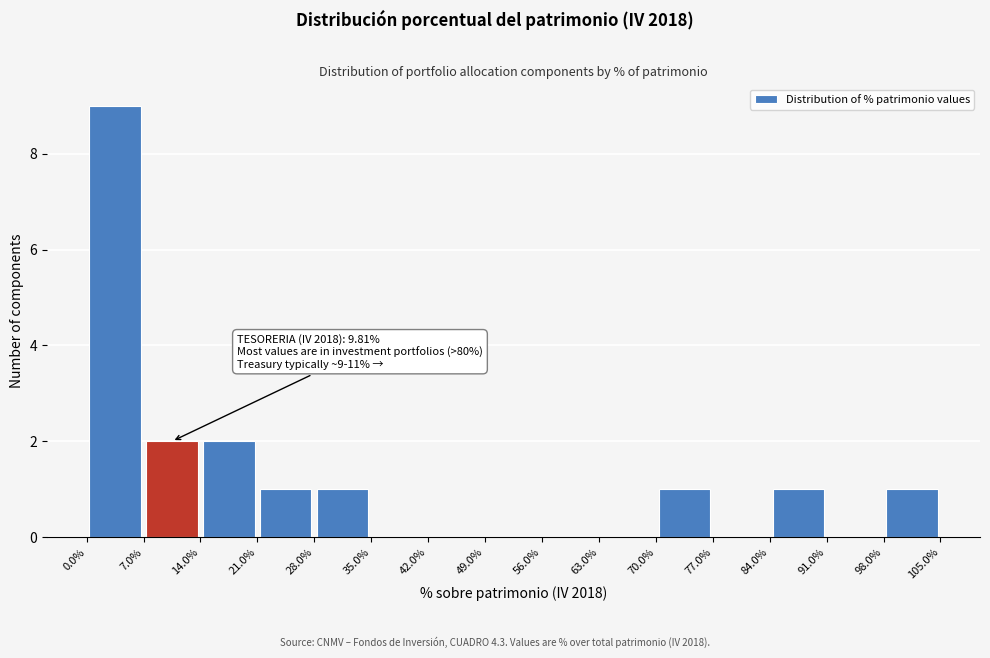

Over which range of the x-axis is the bar tallest?

0.0% to 7.0%